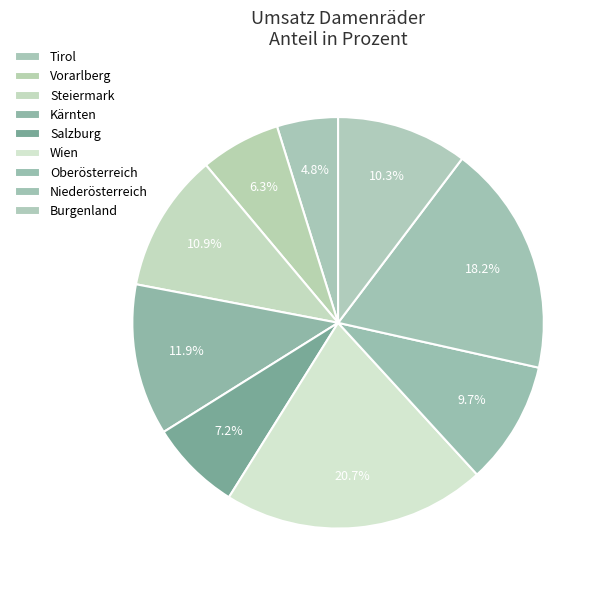

Does Steiermark account for over 50% of the chart?

No